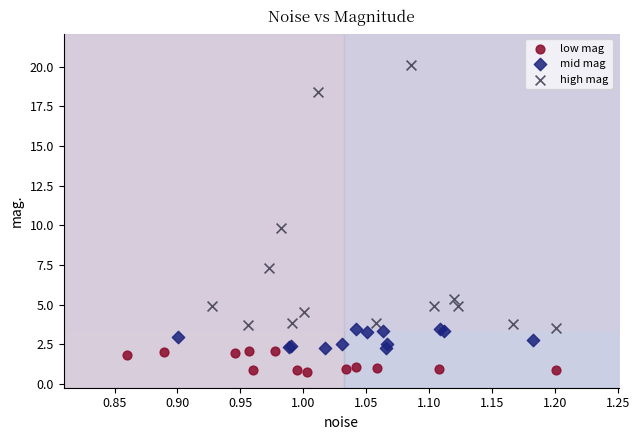

Which series contains the lowest Y value?

low mag